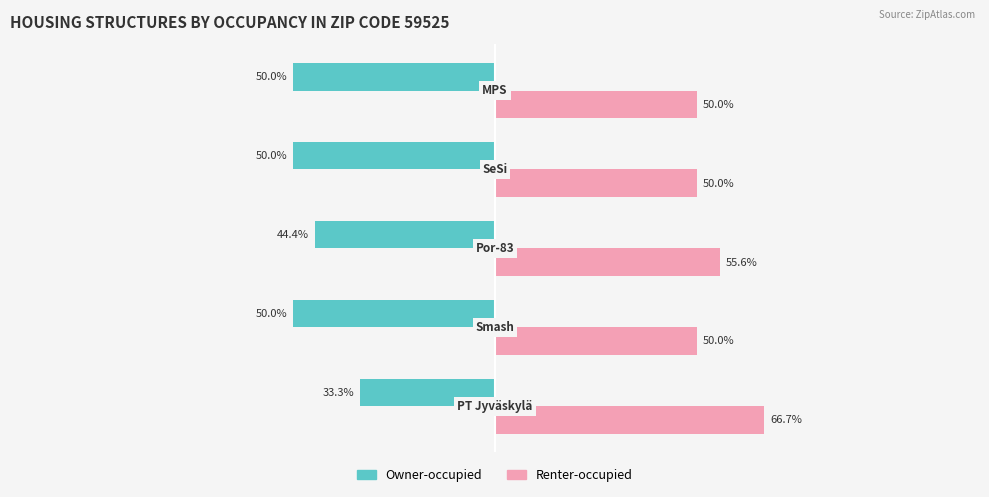

Which series has the largest total across all categories?

Renter-occupied